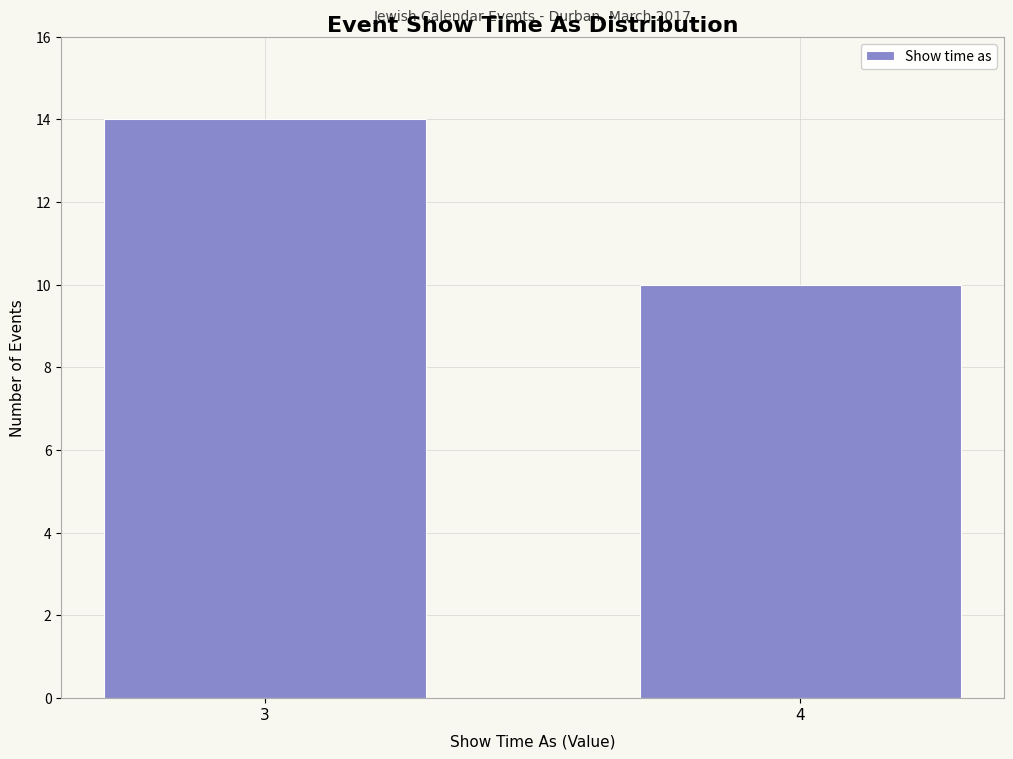

Reading left to right, list all the values displayed in this chart.

3=14	4=10